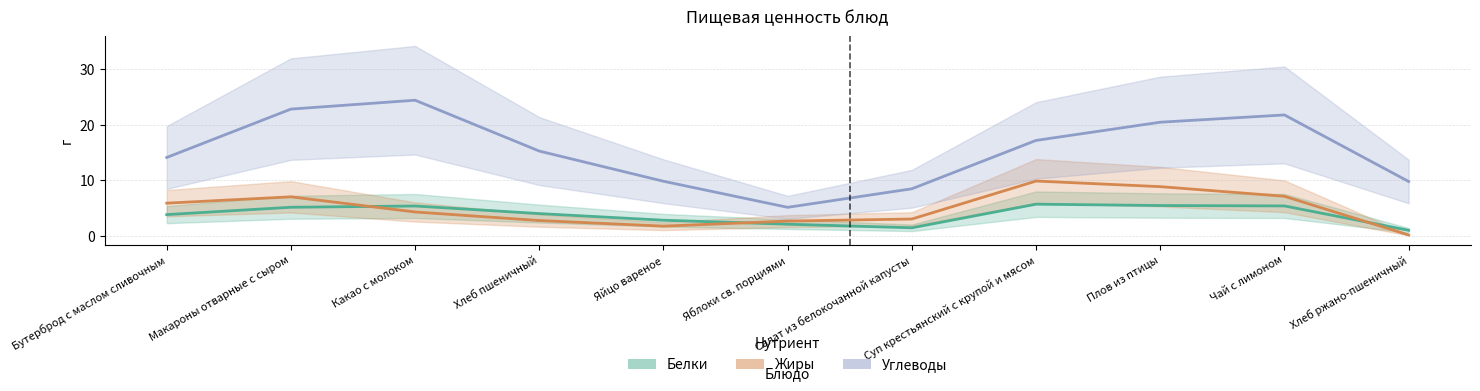

Does the chart have visible grid lines?

Yes